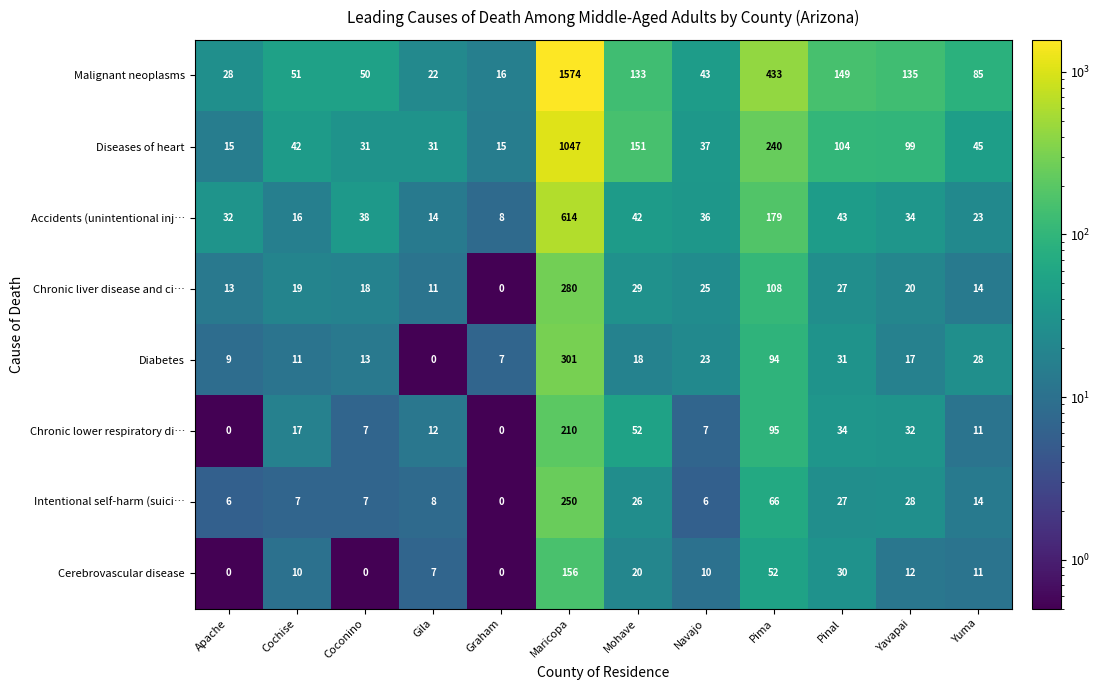

Which series has the largest total across all categories?

Malignant neoplasms